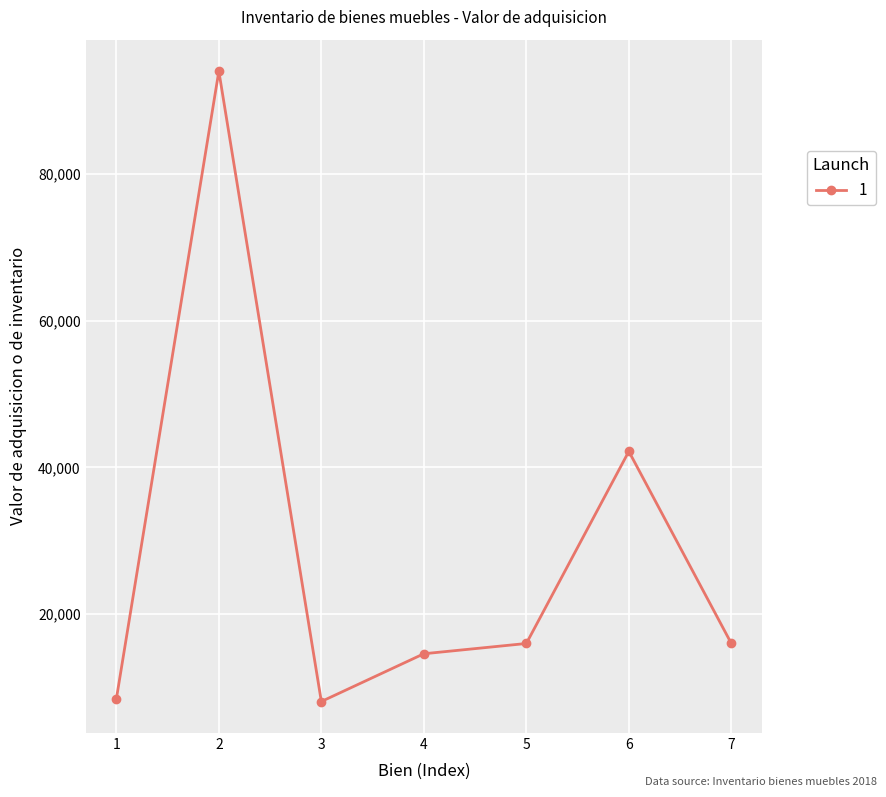

Which has a higher value, 6 or 4?

6